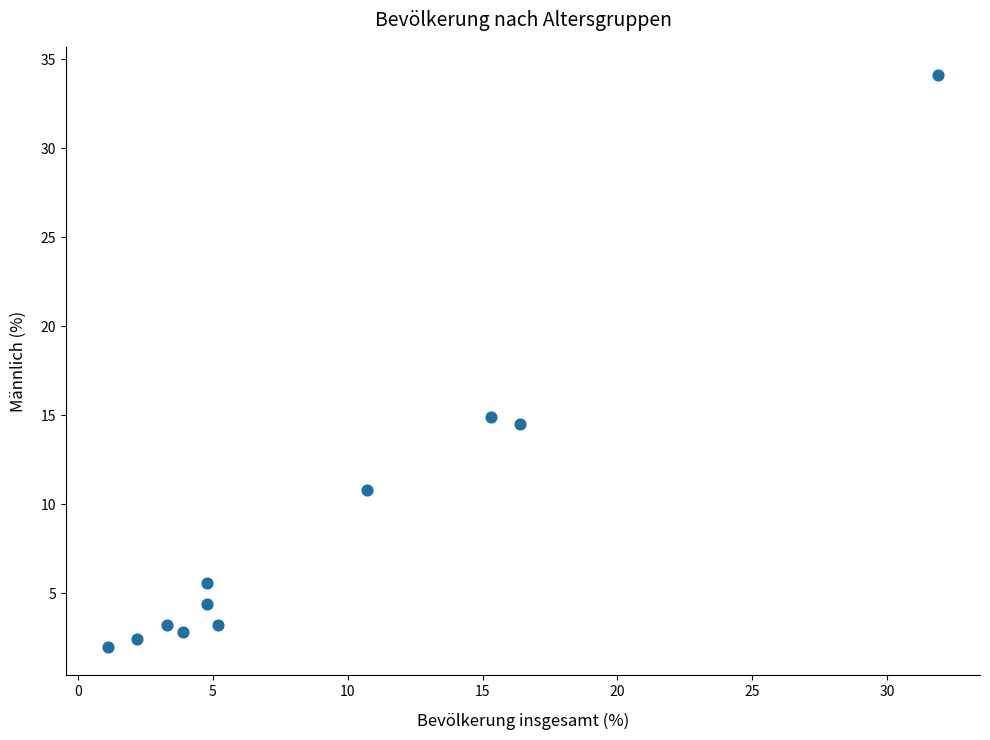

What is the average X value?

9.1